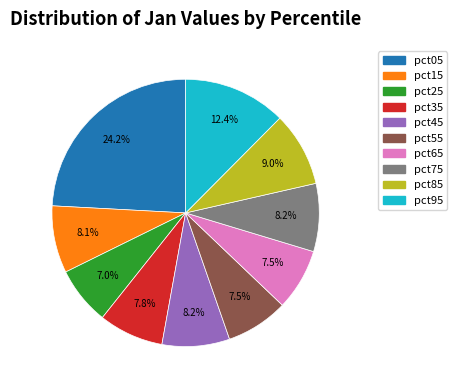

Is it true that pct45 is 1% of the pie?

False